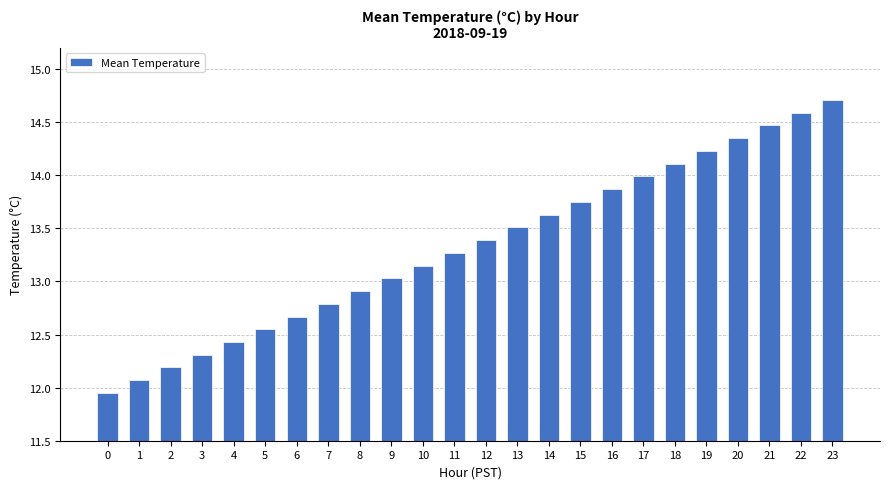

Where is the data nearest to the value 13?

9